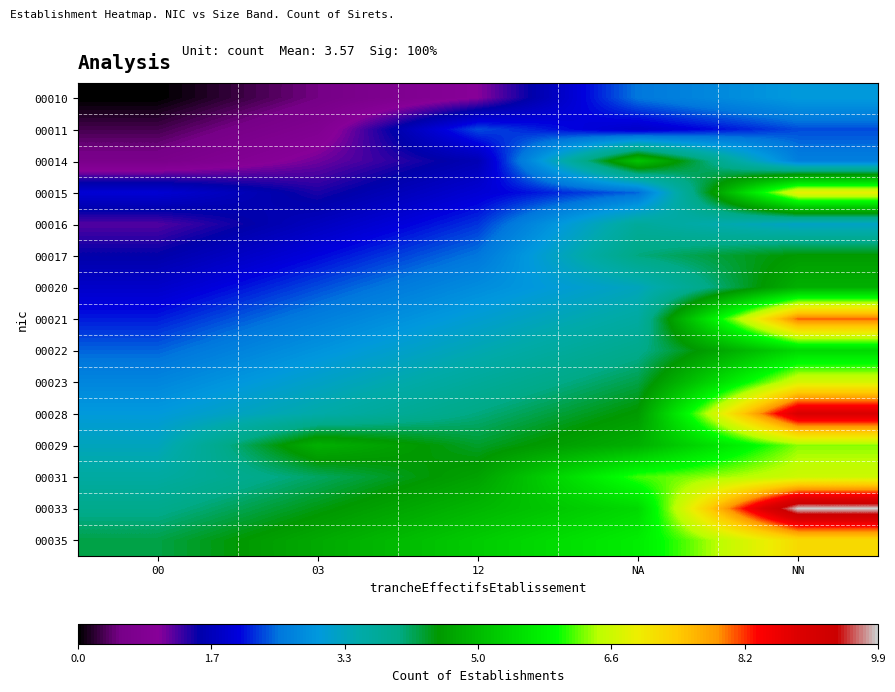

Reading left to right, what are all the values shown in this chart?

00010: 00=0.0	03=0.5	12=1.0	NA=2.5	NN=3.0
00011: 00=0.3	03=0.8	12=2.3	NA=1.8	NN=2.3
00014: 00=0.6	03=1.1	12=1.6	NA=5.1	NN=2.6
00015: 00=1.9	03=1.4	12=1.9	NA=2.4	NN=6.9
00016: 00=1.2	03=1.7	12=2.2	NA=3.7	NN=3.2
00017: 00=1.5	03=2.0	12=2.5	NA=4.0	NN=4.5
00020: 00=1.8	03=2.3	12=2.8	NA=3.3	NN=4.8
00021: 00=2.1	03=2.6	12=3.1	NA=3.6	NN=8.1
00022: 00=2.4	03=2.9	12=3.4	NA=3.9	NN=5.4
00023: 00=2.7	03=3.2	12=3.7	NA=4.2	NN=6.7
00028: 00=3.0	03=3.5	12=4.0	NA=4.5	NN=9.0
00029: 00=3.3	03=4.8	12=4.3	NA=4.8	NN=6.3
00031: 00=3.6	03=4.1	12=4.6	NA=6.1	NN=6.6
00033: 00=3.9	03=4.4	12=4.9	NA=5.4	NN=9.9
00035: 00=4.2	03=4.7	12=5.2	NA=5.7	NN=7.2